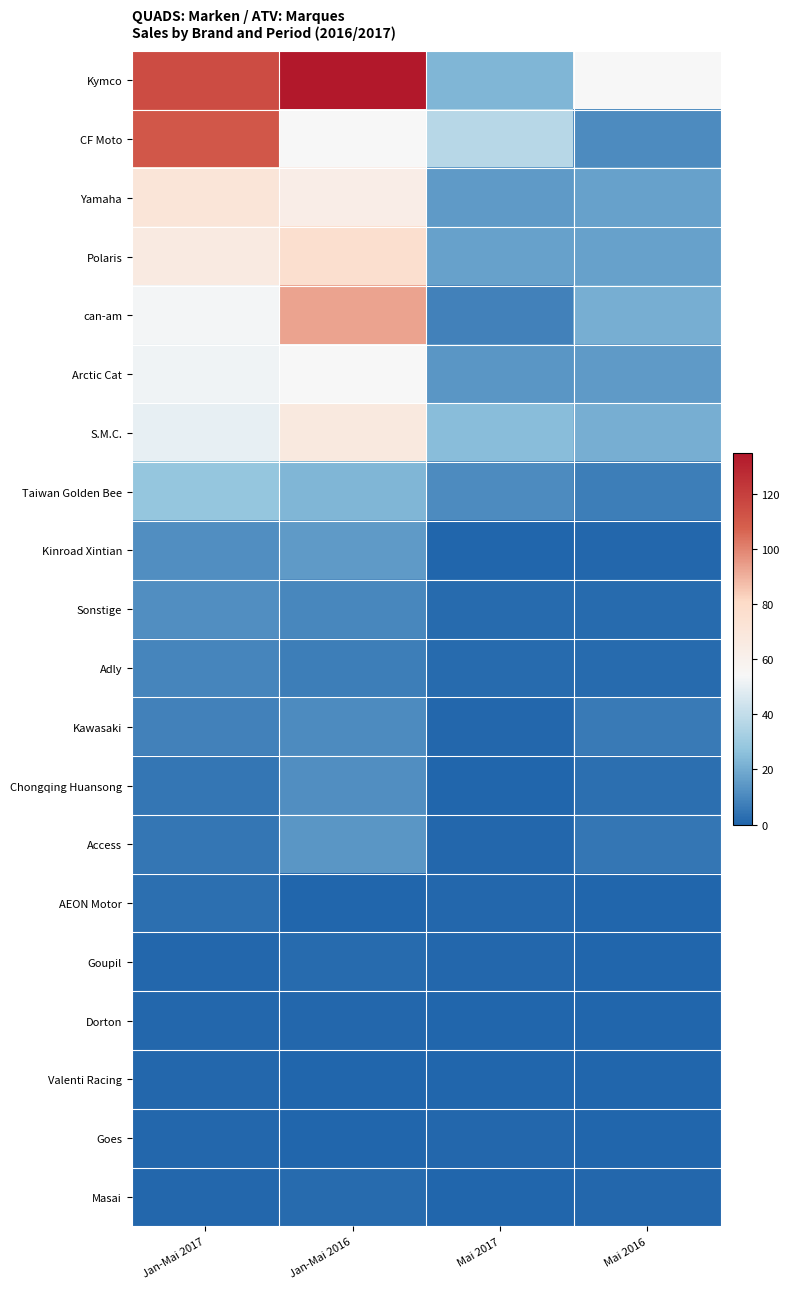

Which category has the lowest value across all series?

Mai 2017